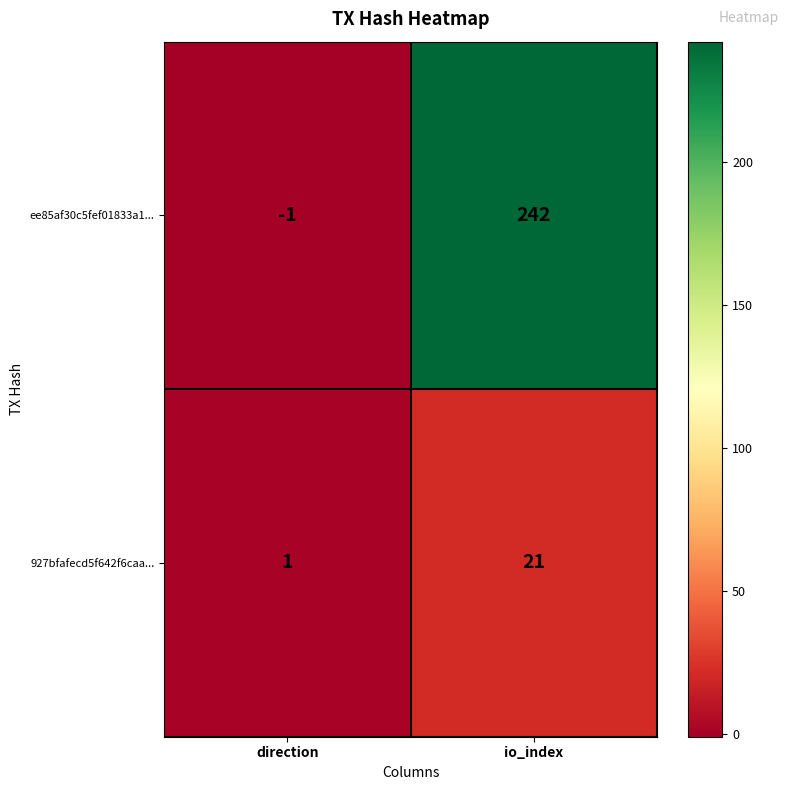

Is it true that 927bfafecd5f642f6caa... equals 1 at direction?

True